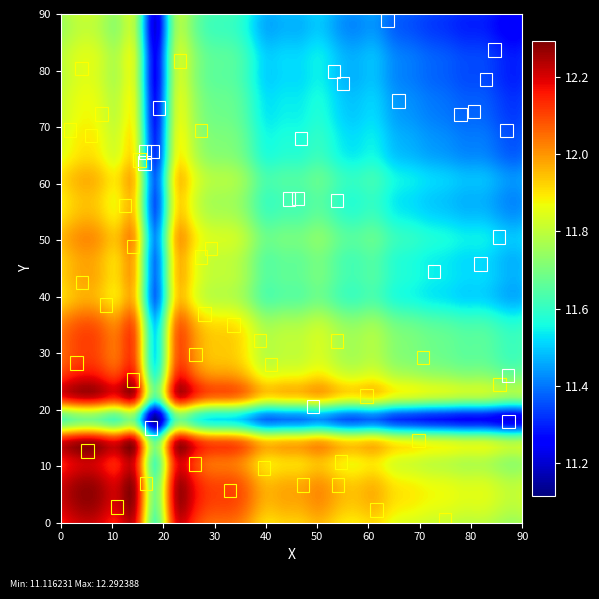

How many distinct data groups are displayed?

1